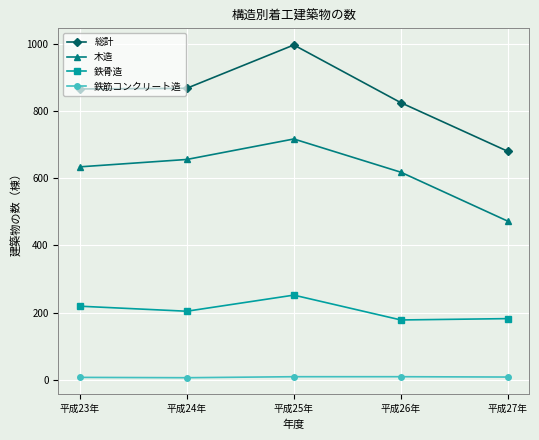

What position from the left is 平成24年?

2